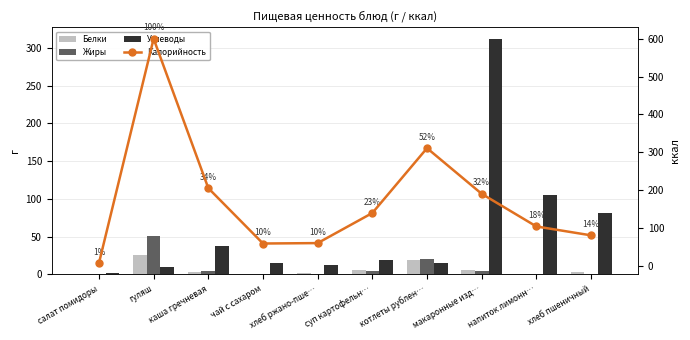

Which series has the largest range (max minus min)?

Калорийность